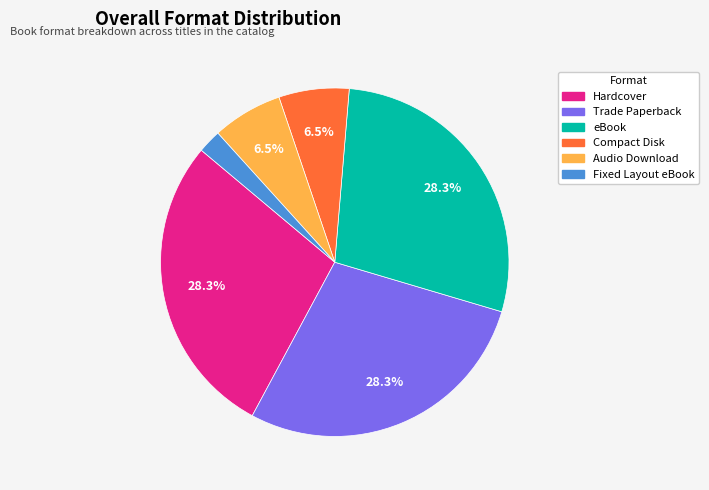

To the nearest percent, what portion does Hardcover represent?

28%